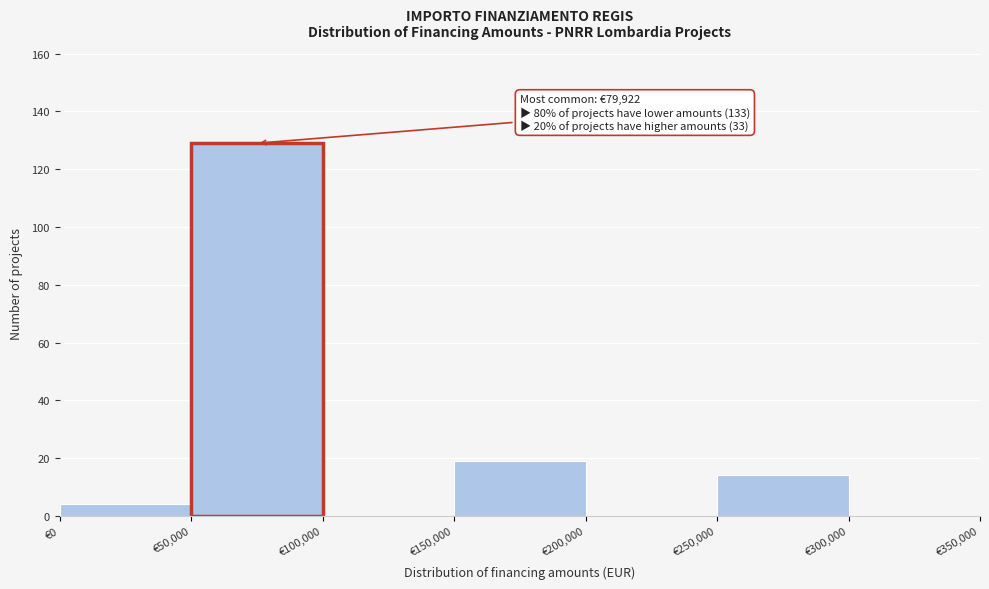

Which range on the x-axis has the tallest bar?

50000 to 100000